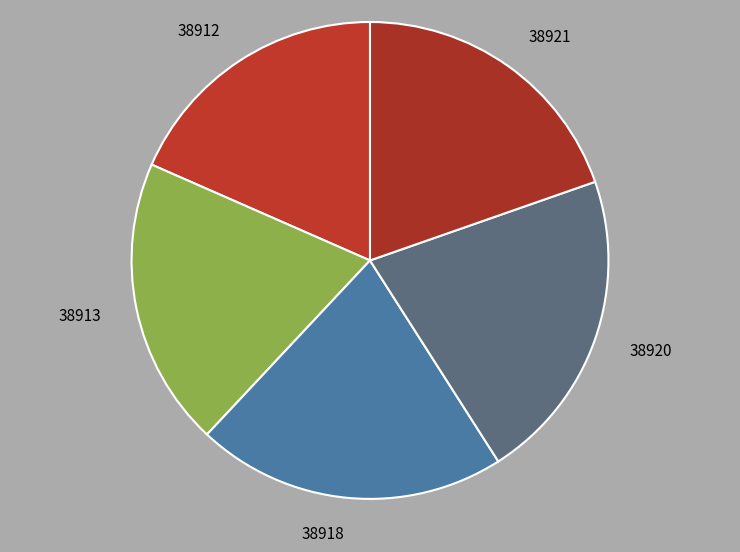

Is it true that 38913 is 20% of the pie?

True